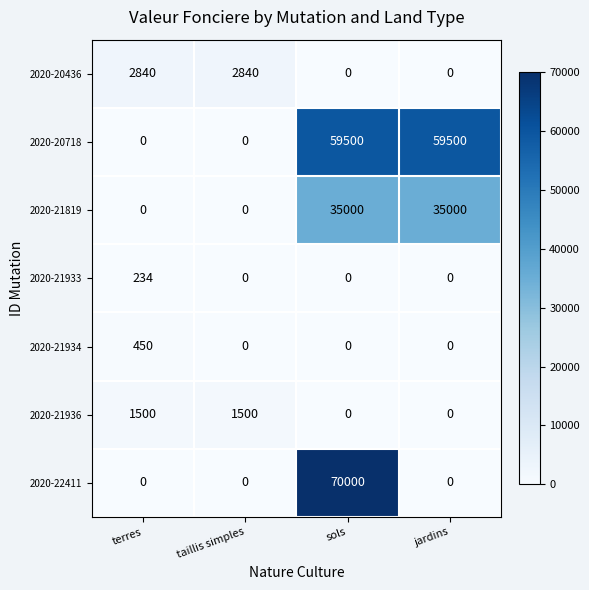

How many distinct data groups are displayed?

7